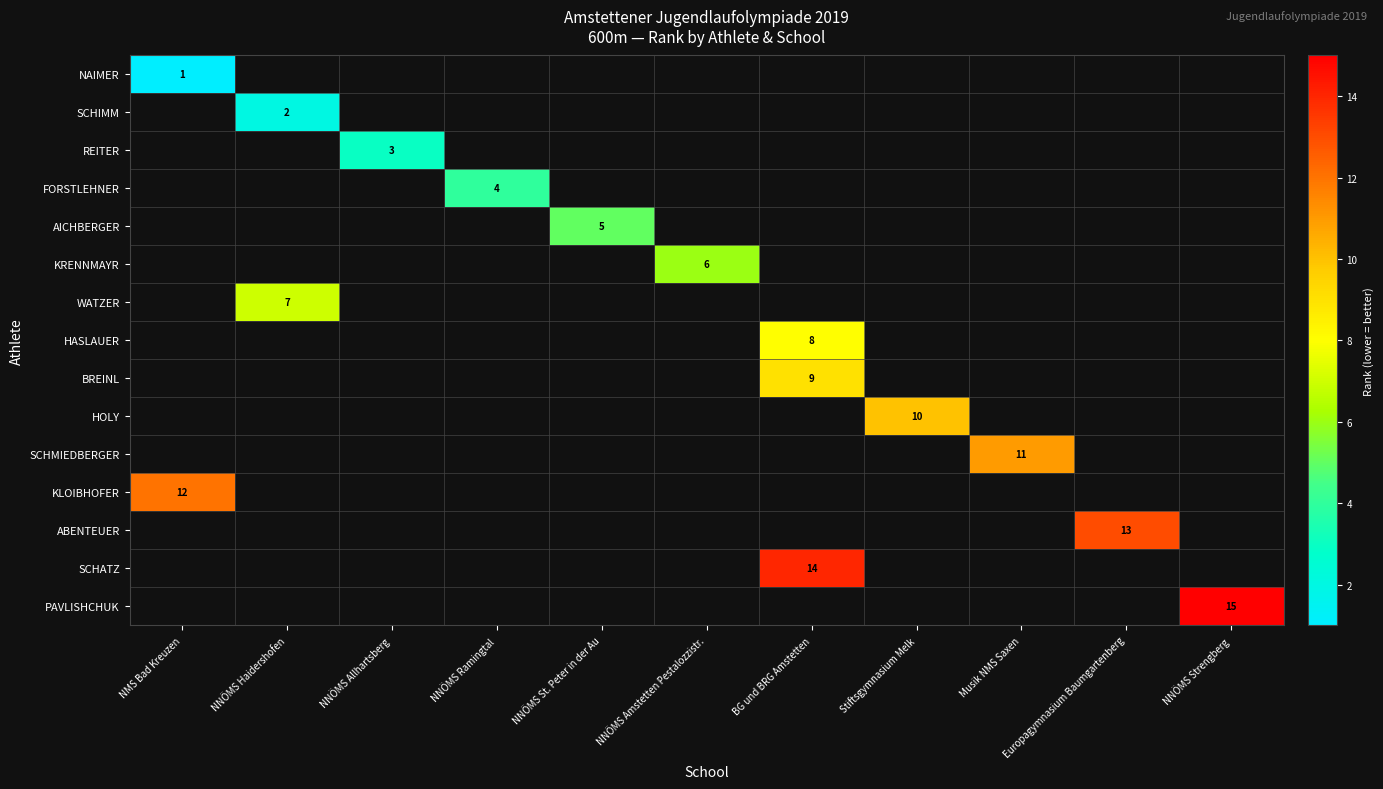

Is the value of KLOIBHOFER at NMS Bad Kreuzen greater than the value of SCHATZ at BG und BRG Amstetten?

No